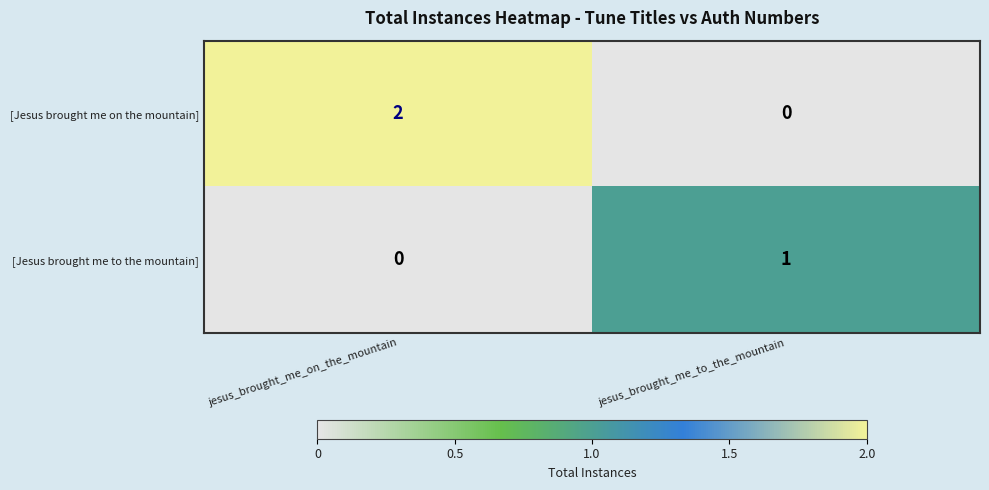

List the series in order of their peak value, highest first.

[Jesus brought me on the mountain], [Jesus brought me to the mountain]